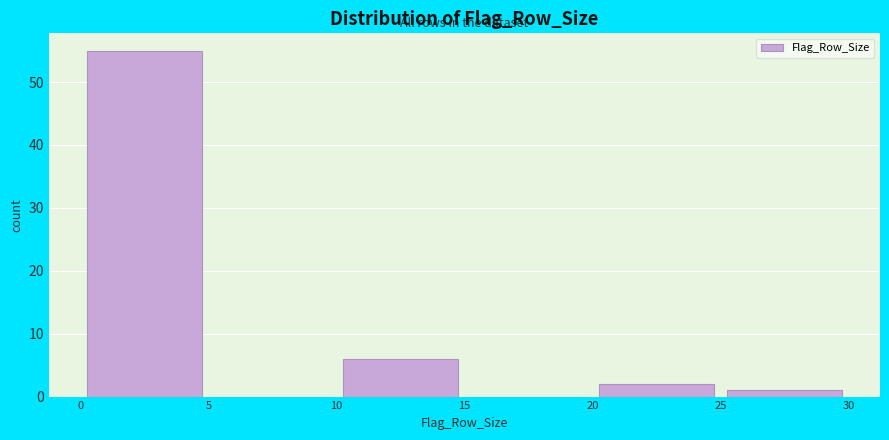

Which range on the x-axis has the tallest bar?

0 to 5